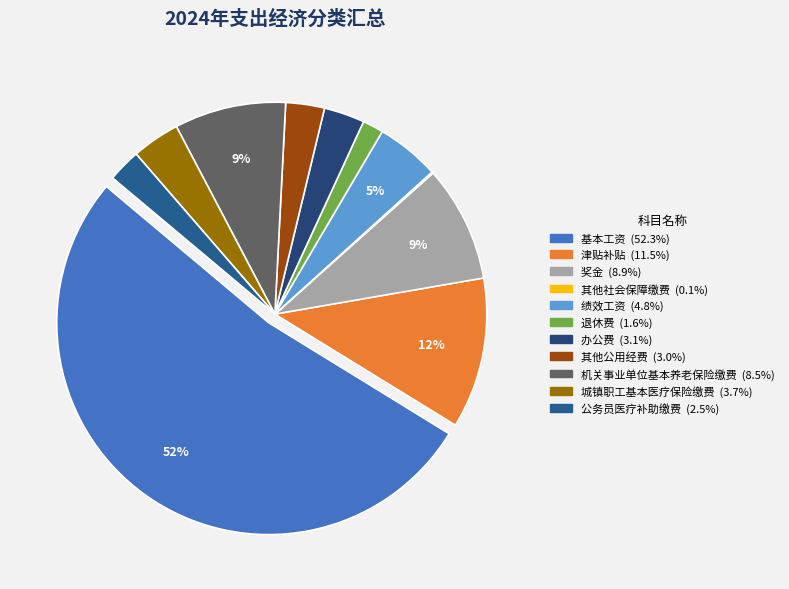

What percentage is NOT represented by 公务员医疗补助缴费?

97.5%